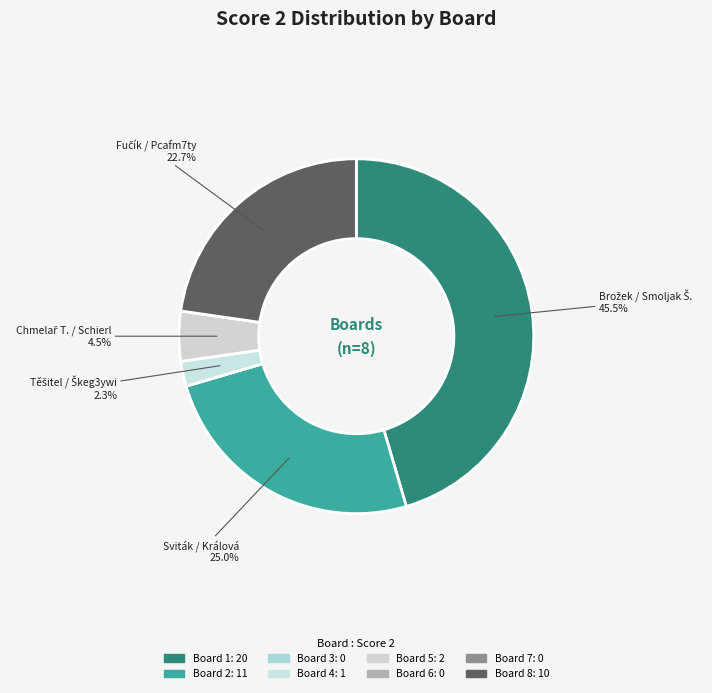

Count the number of slices in the pie.

8